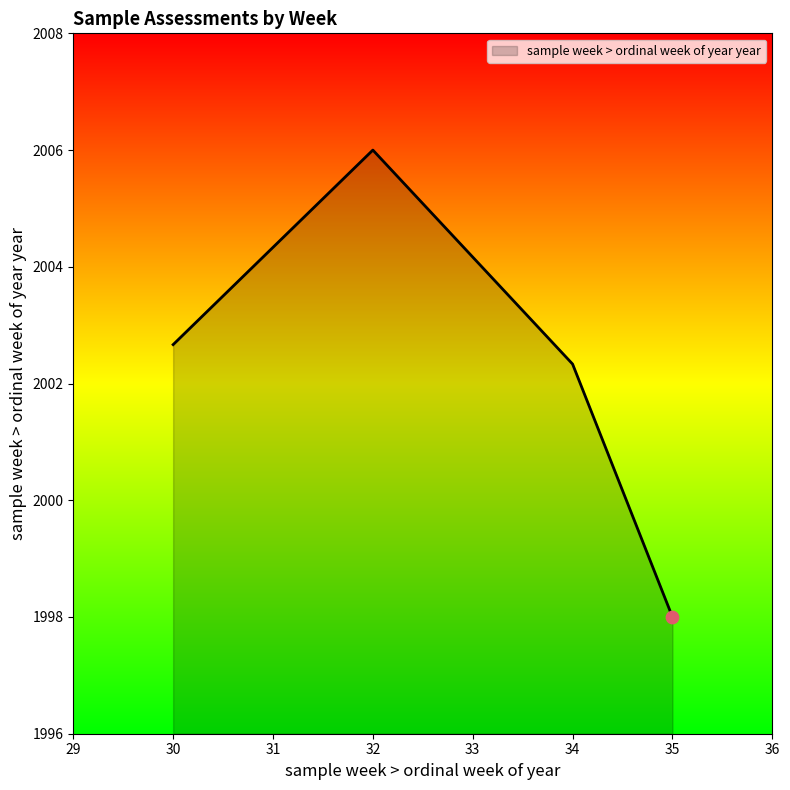

Which has a higher value, 34 or 35?

34